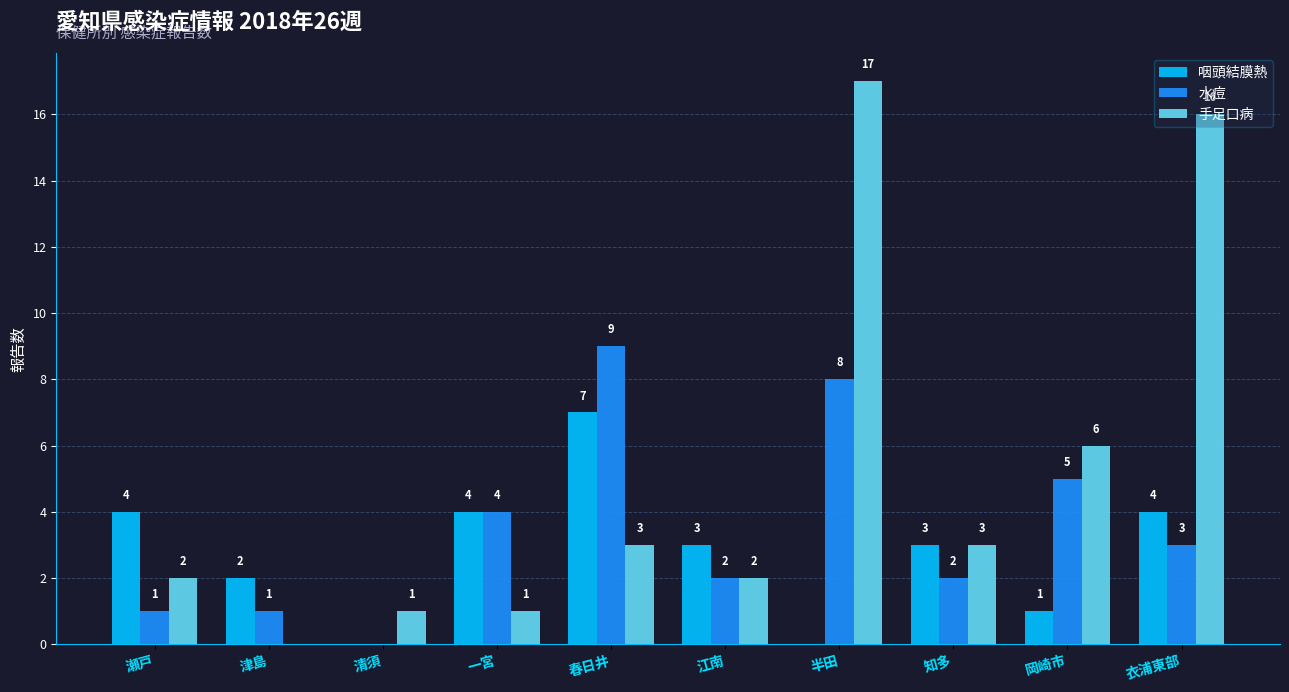

At which category is the sum across all series the highest?

半田